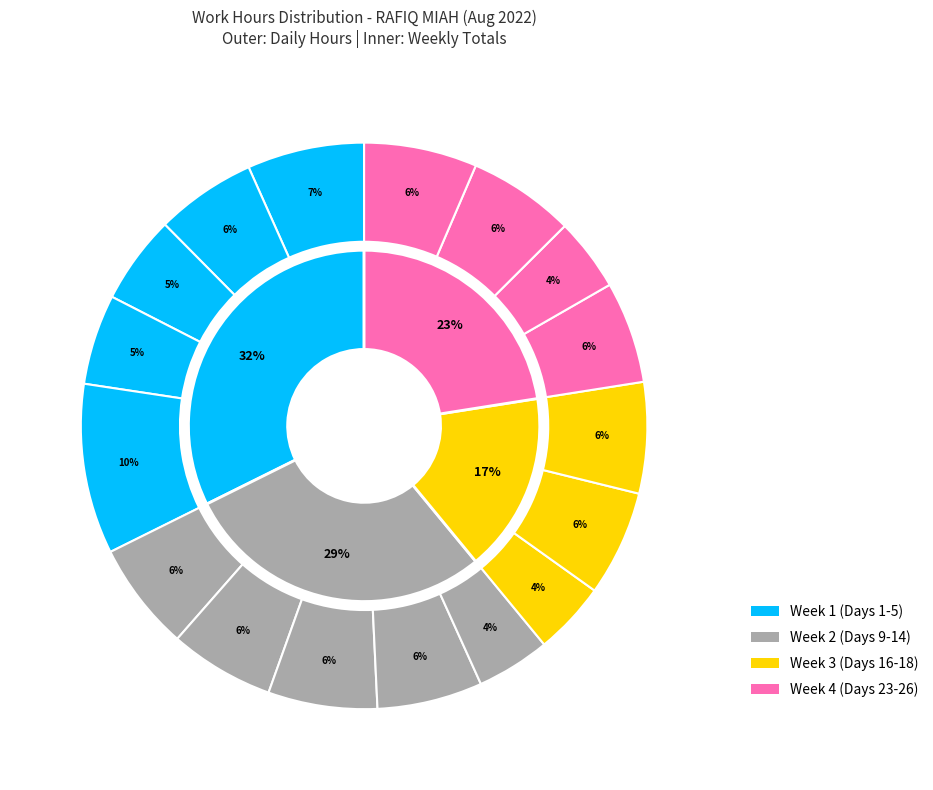

Count the number of slices in the pie.

17